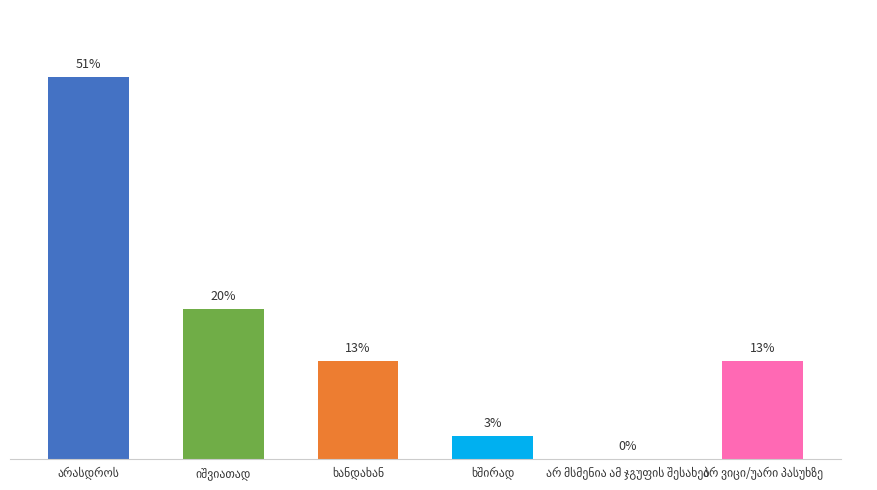

How many data points does each series have?

6